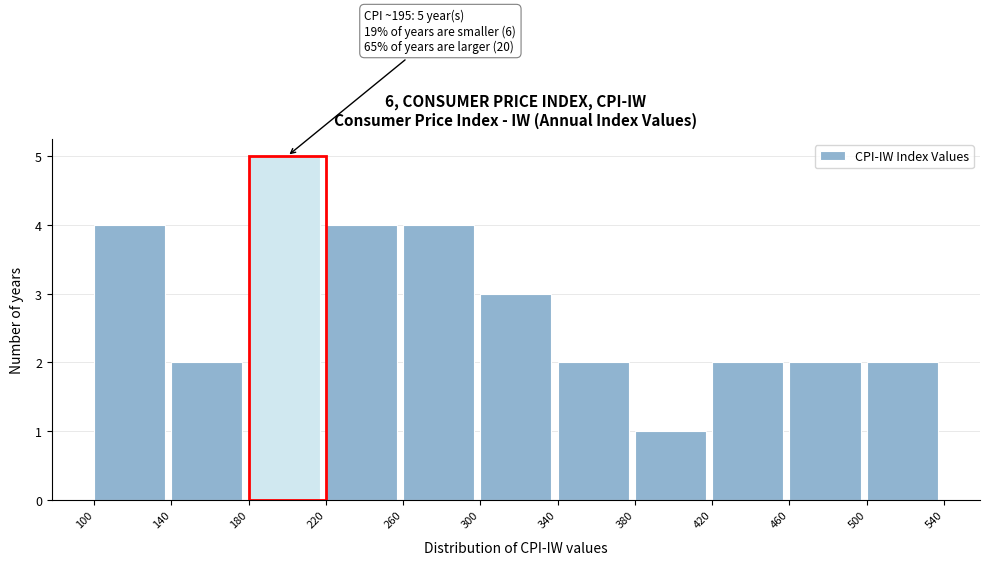

Over which range of the x-axis is the bar tallest?

180 to 220